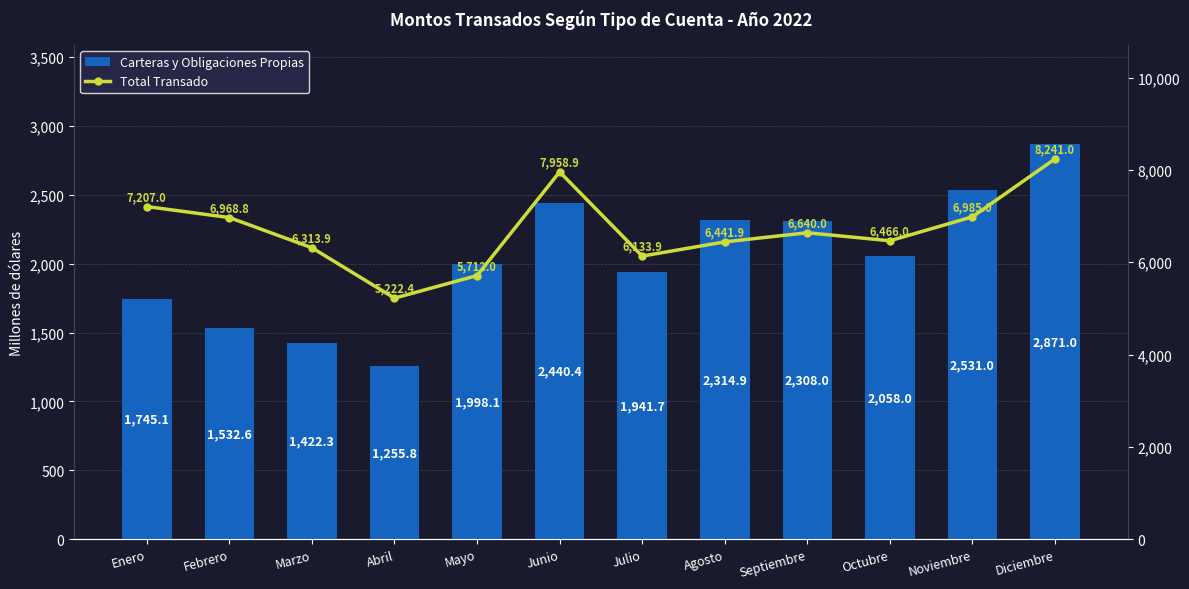

At Agosto, list the series in order from largest to smallest.

Total Transado, Carteras y Obligaciones Propias